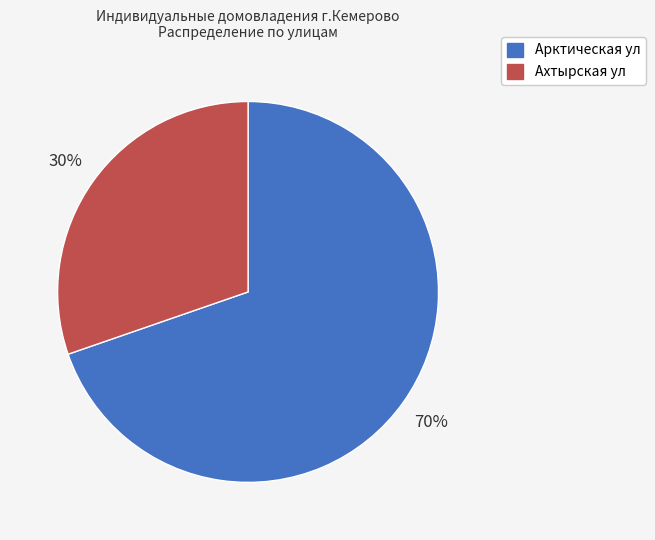

To the nearest percent, what portion does Арктическая ул represent?

70%